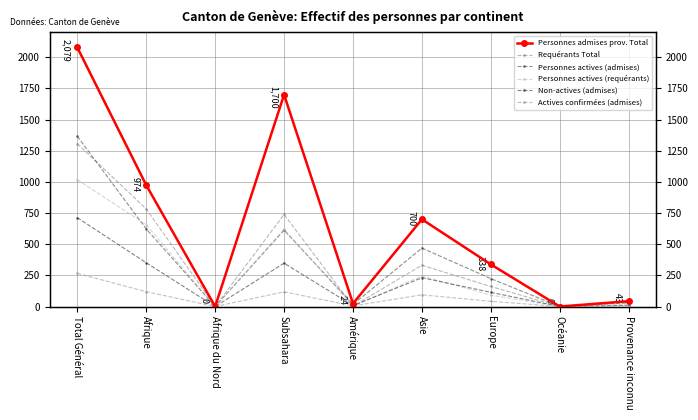

What is the label of the 8th point from the left?

Océanie